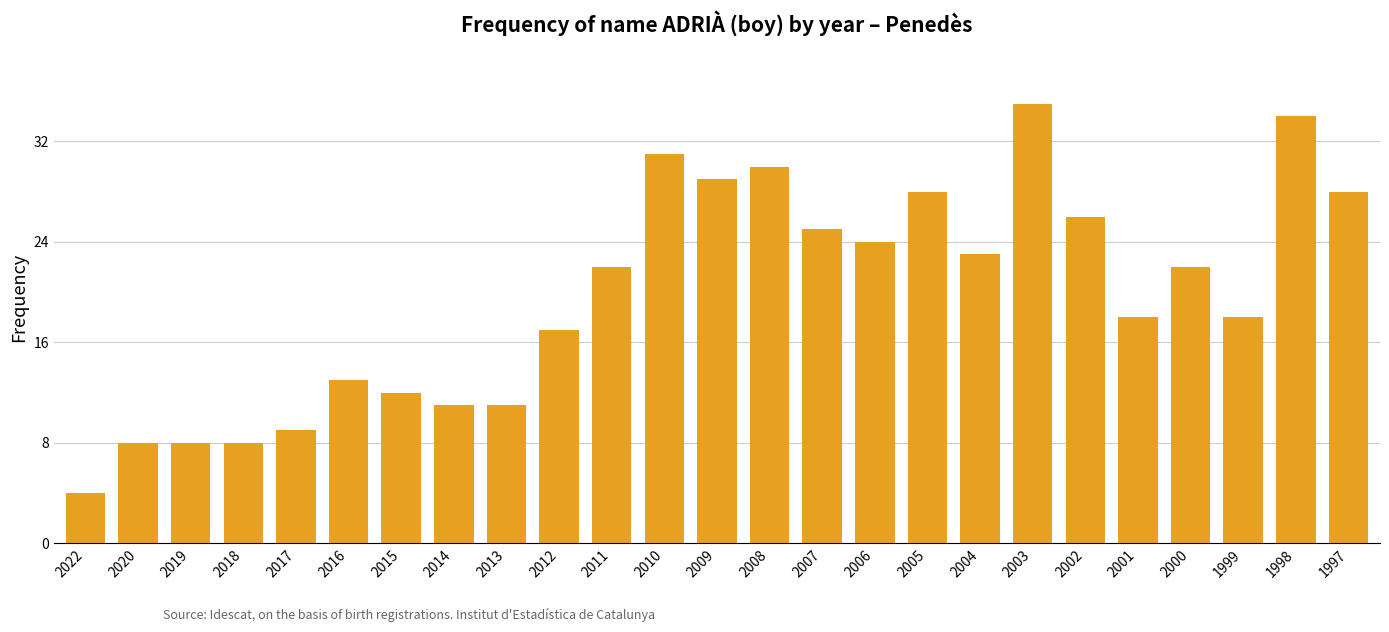

Are the bars grouped side by side (vs. stacked)?

No